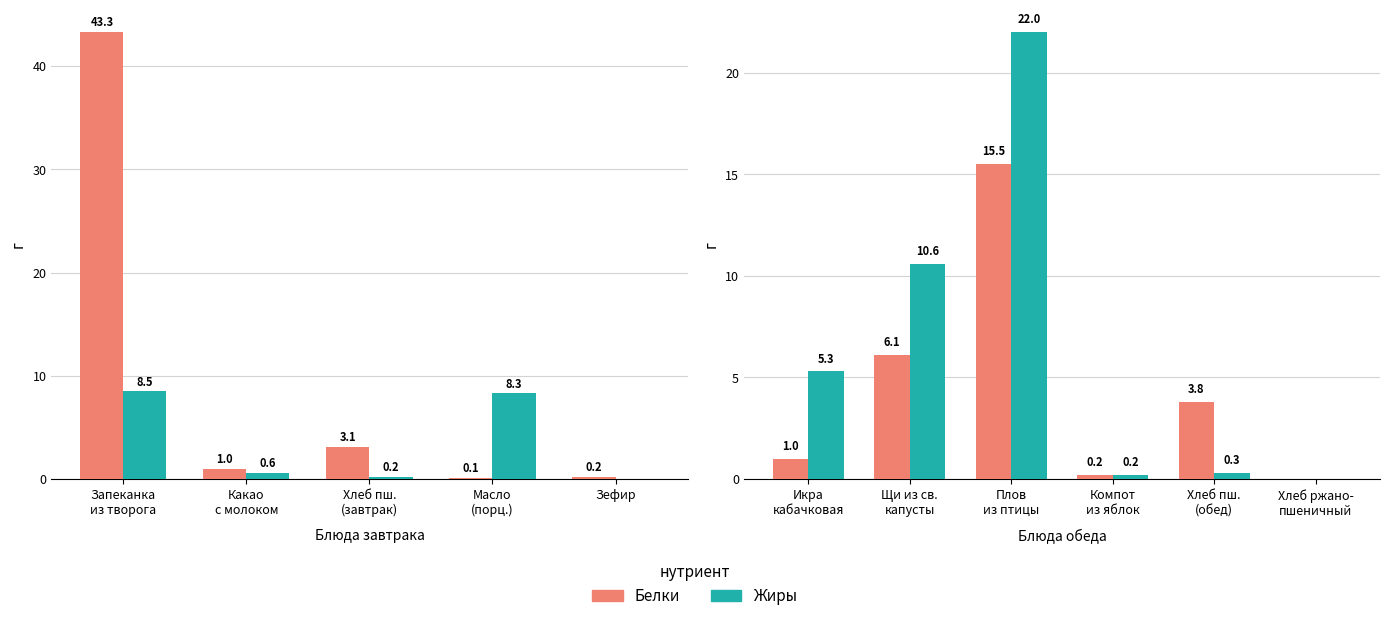

How many bars are there in each group?

2